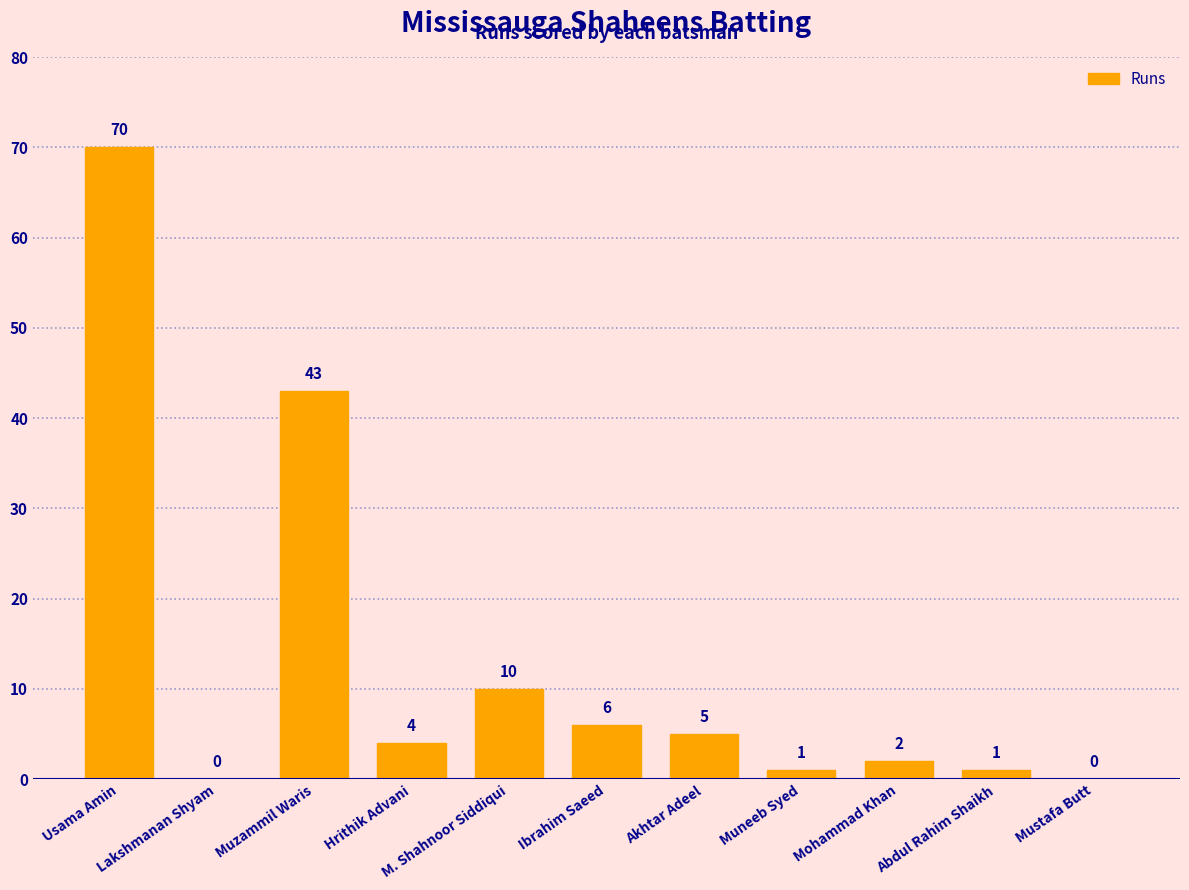

How many positive values are there?

9